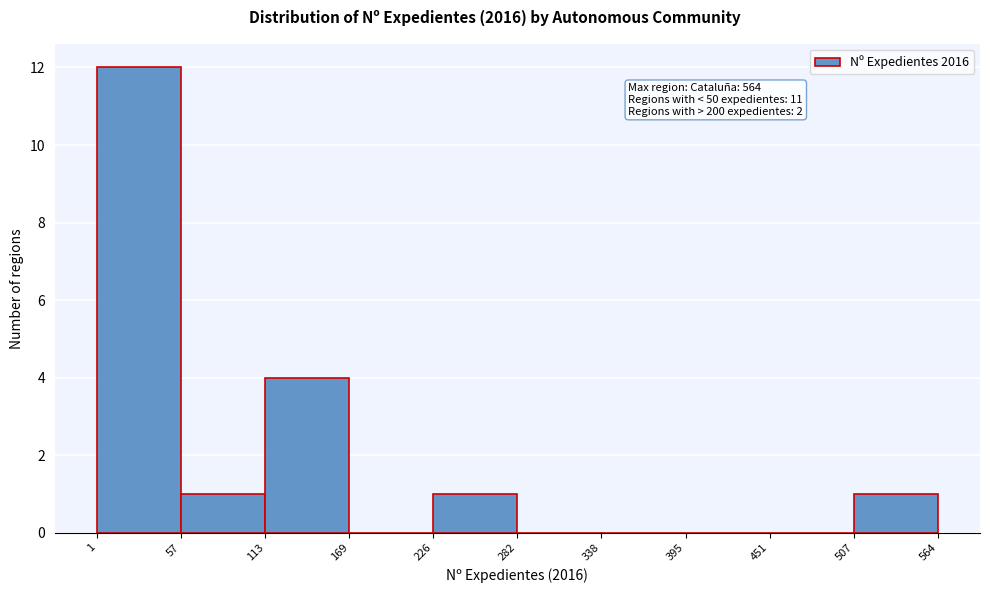

Over which range of the x-axis is the bar tallest?

1 to 57